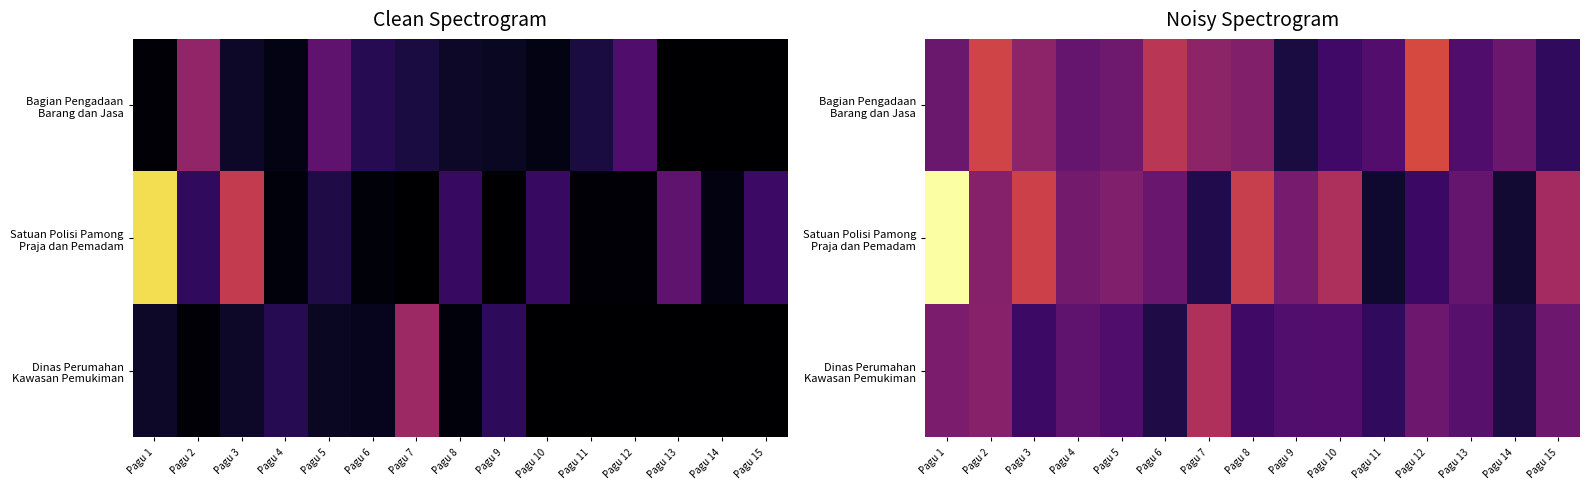

How many data points in Dinas Perumahan Kawasan Pemukiman are above 125389179?

8